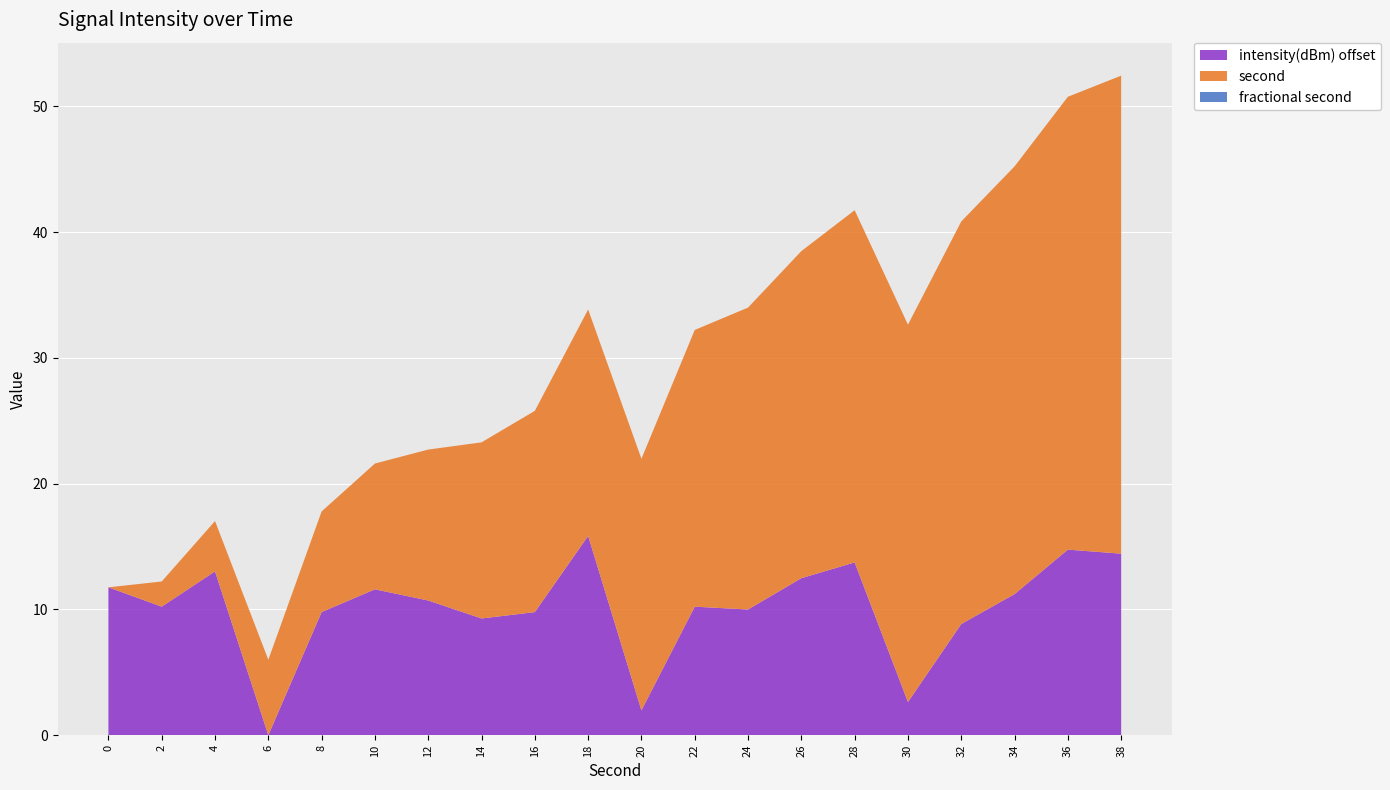

What is the total value across all series at 0?

11.8